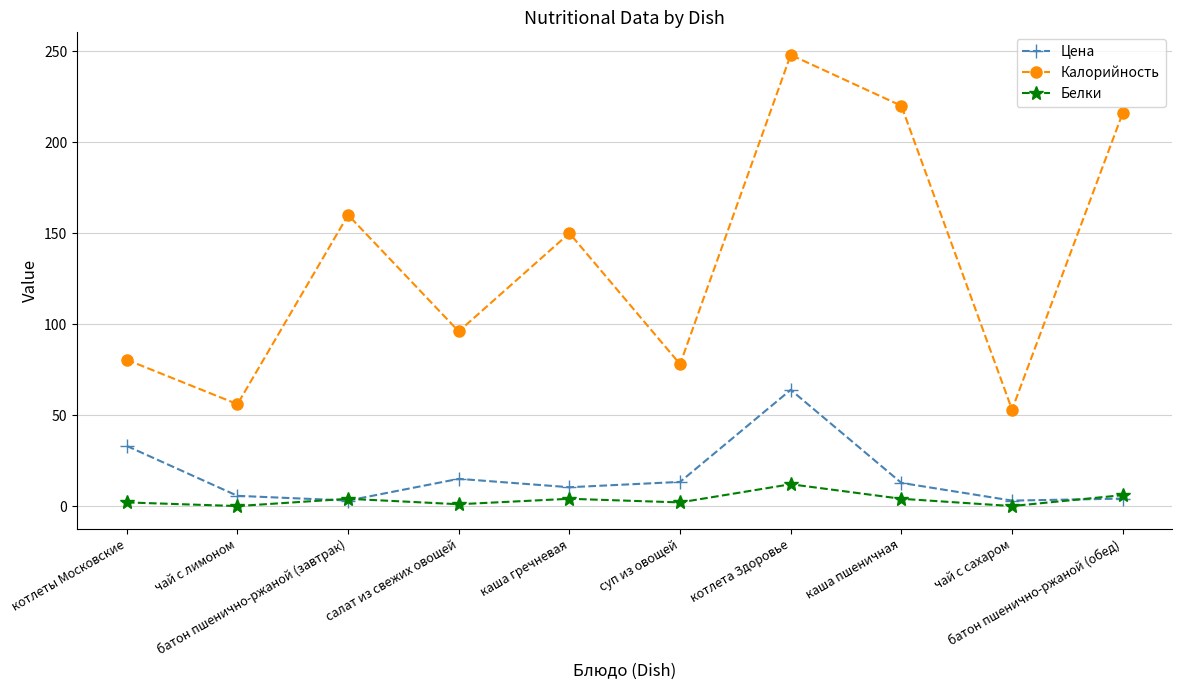

True or false: Белки and Калорийность intersect in this chart.

False